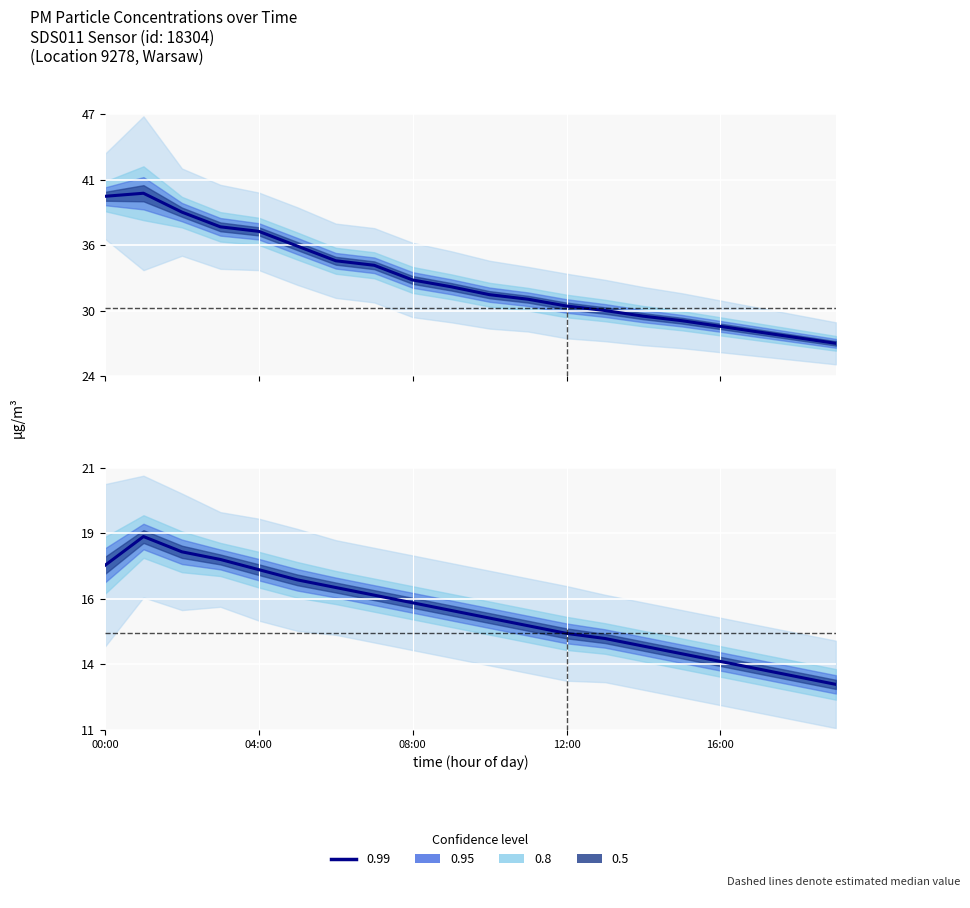

What is the sum of the P1 values at 2 and 1?

78.7